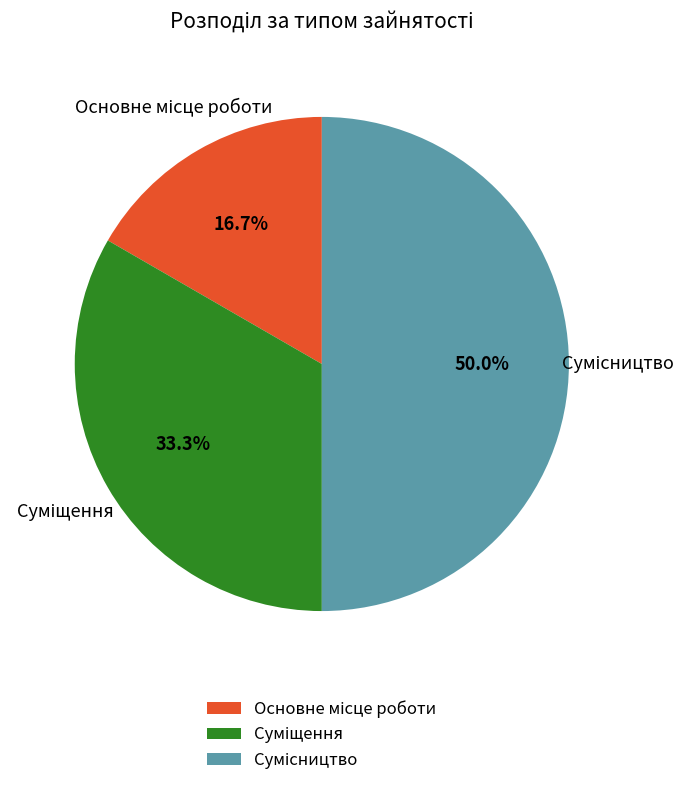

The Сумісництво slice represents 50% of the pie. True or false?

True